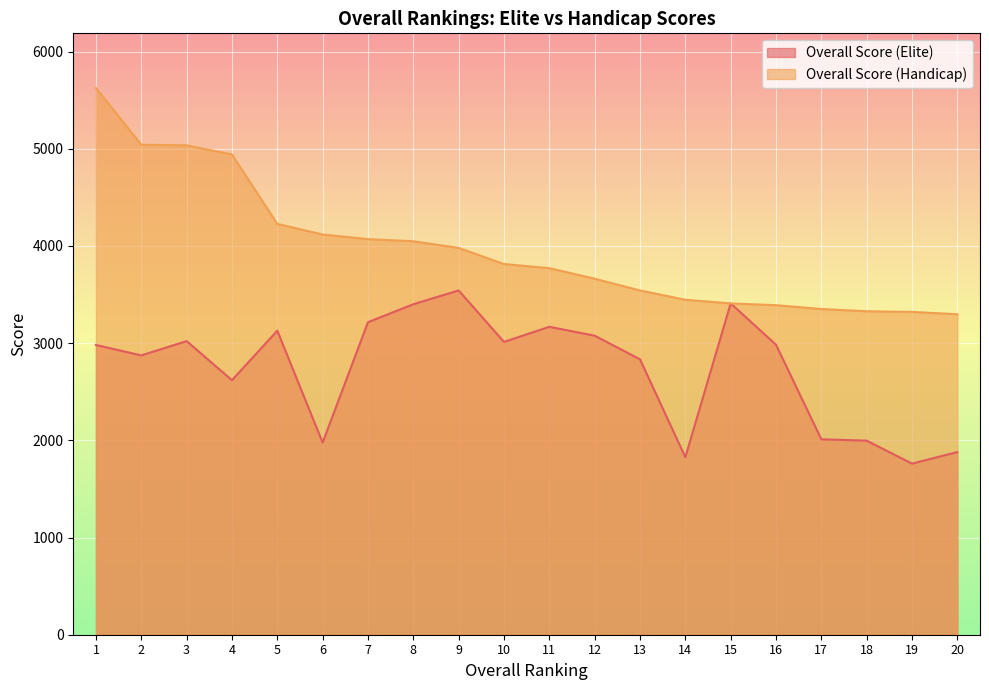

What is the value of the Overall Score (Elite) point at the 3rd from the left?

3021.4